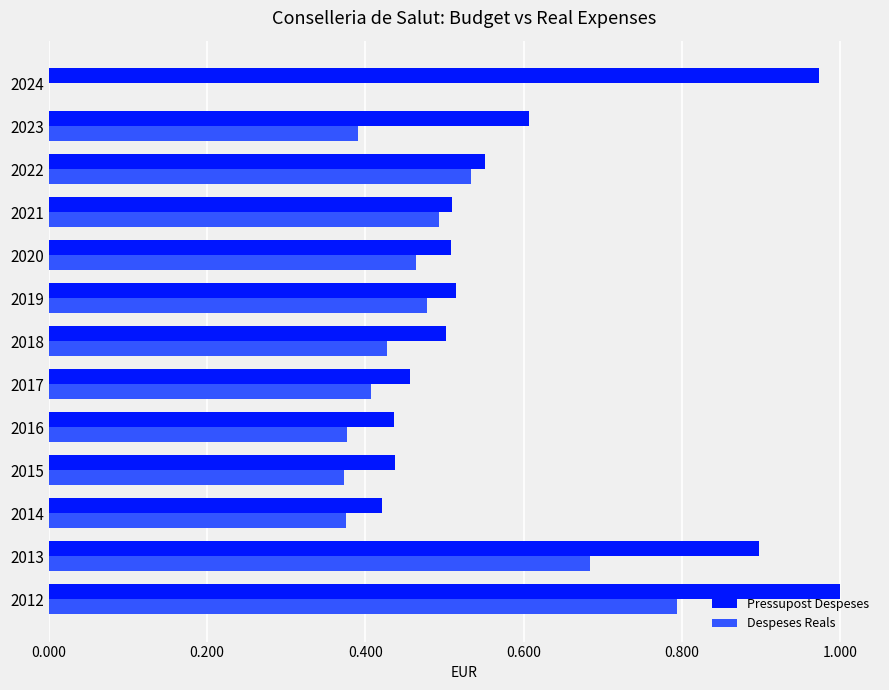

Which series has the widest spread of values?

Despeses Reals